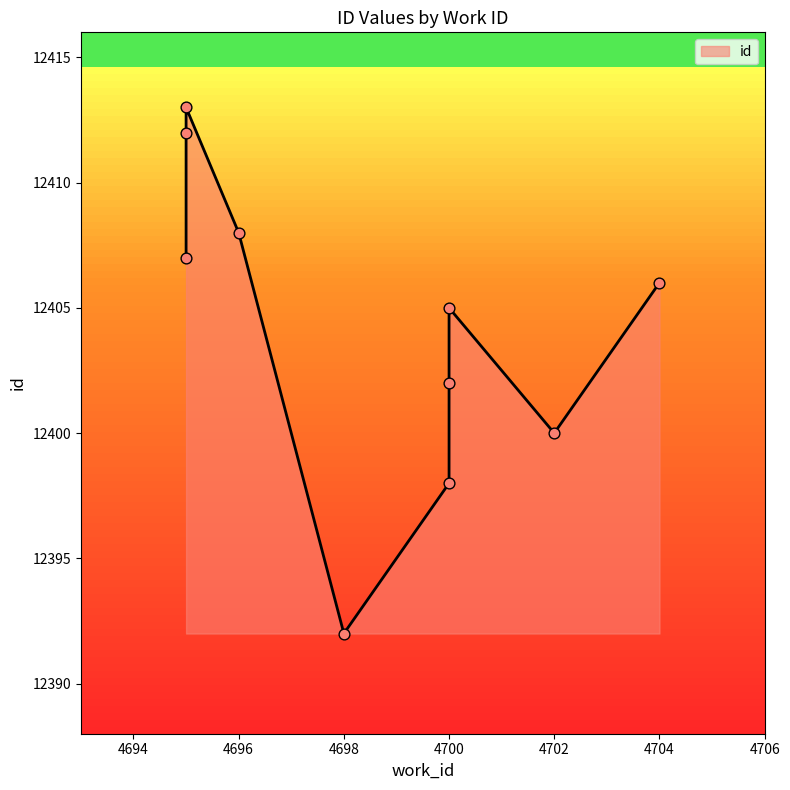

Between 4702 and 4695, which is larger?

4695